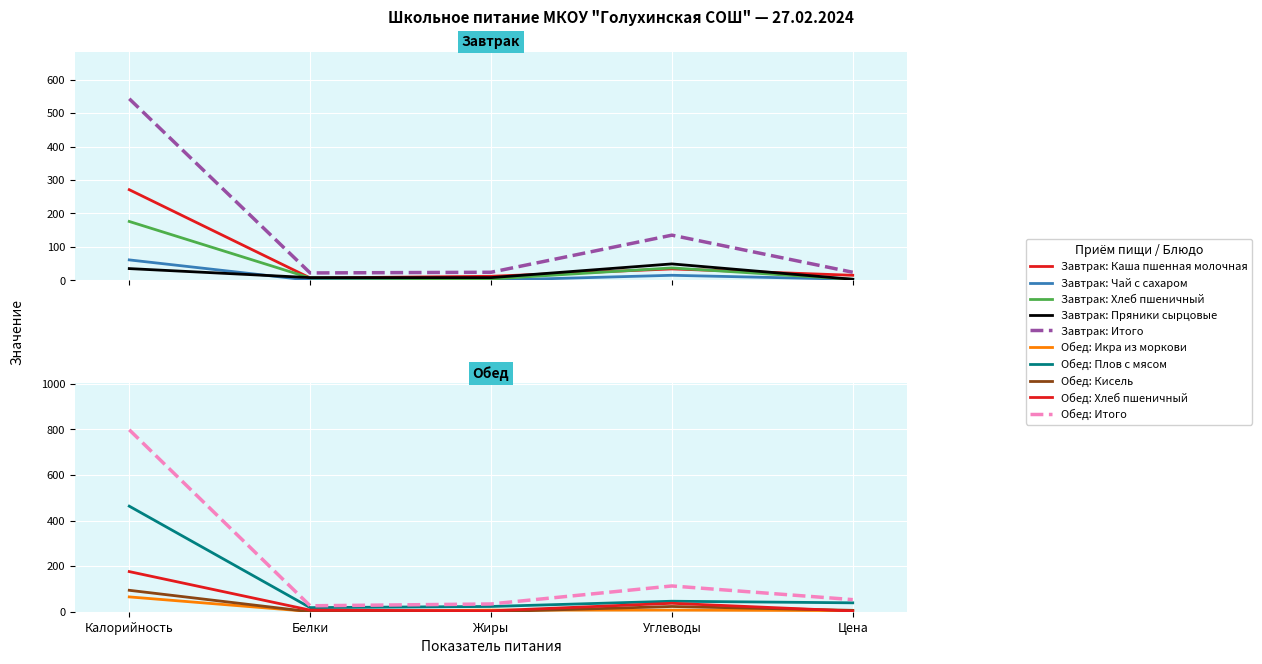

Which series has the largest total across all categories?

Итого/Всего